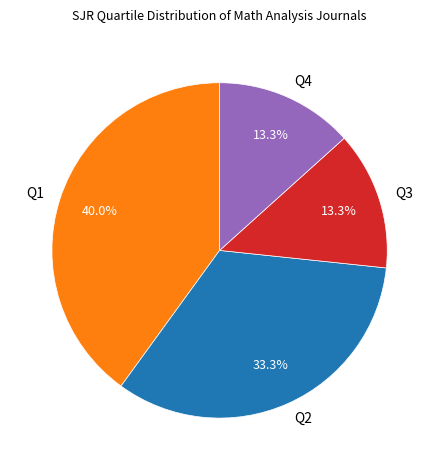

Which category has the biggest portion of the pie?

Q1